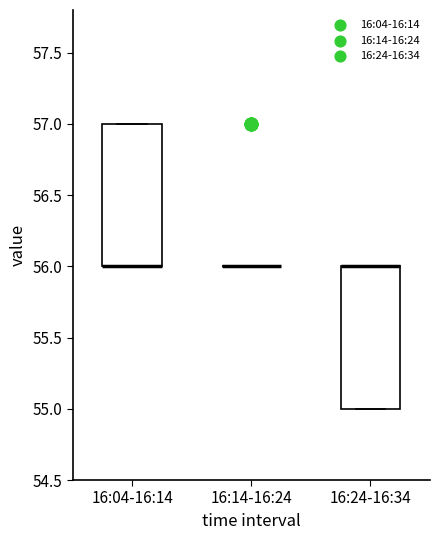

Reading left to right, read every box against the y-axis: the position of its median line, the range the box covers, and the ends of its whiskers. The values are not printed on the chart, so give them approximately, as read against the axis.

16:04-16:14: median 56 (drawn on the box's lower edge), box 56 to 57, whiskers 56 to 57
16:14-16:24: box collapsed to a line at 56, whiskers 56 to 56
16:24-16:34: median 56 (drawn on the box's upper edge), box 55 to 56, whiskers 55 to 56